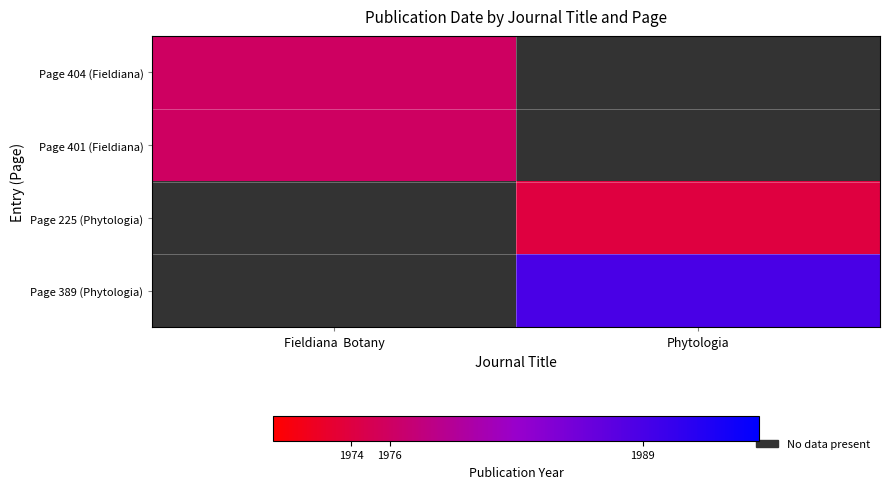

What is the total value across all series at Fieldiana  Botany?

3952